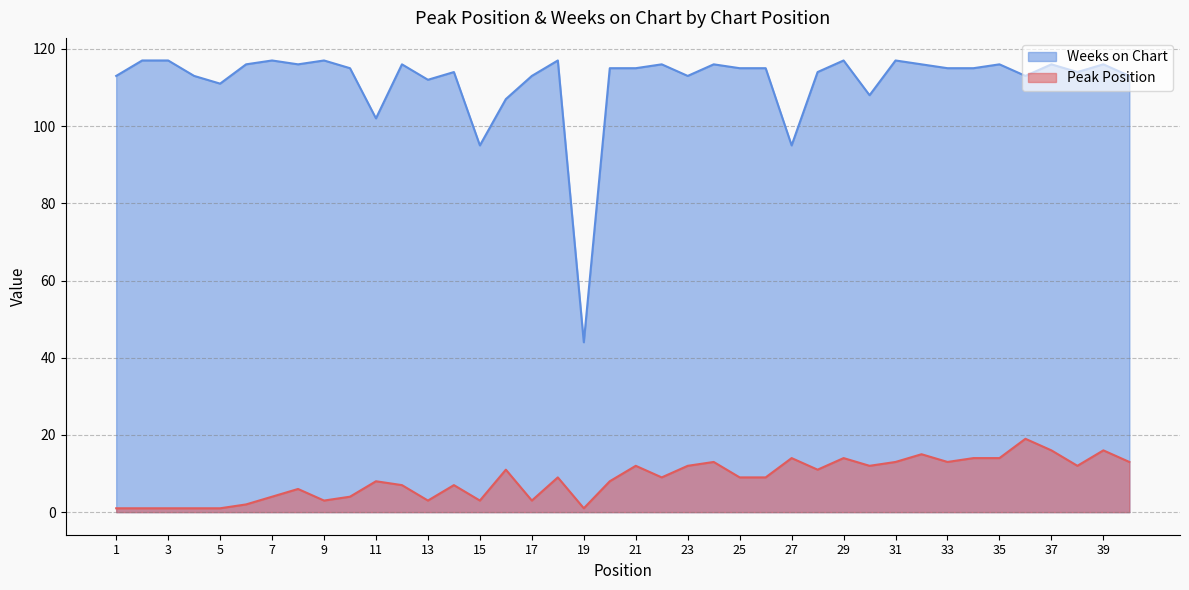

At which category is the sum across all series the highest?

36